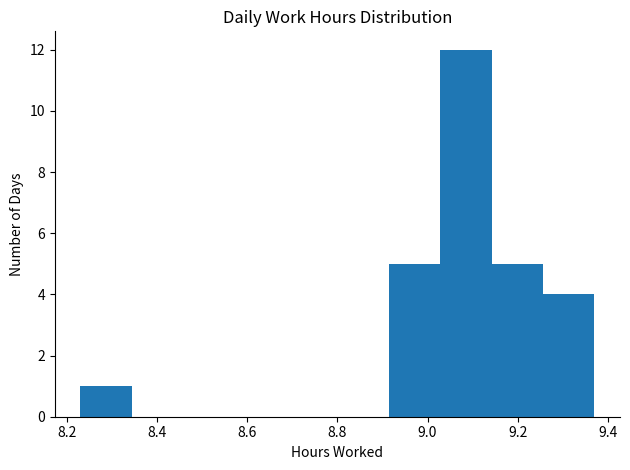

Over which range of the x-axis is the bar tallest?

9.028 to 9.142